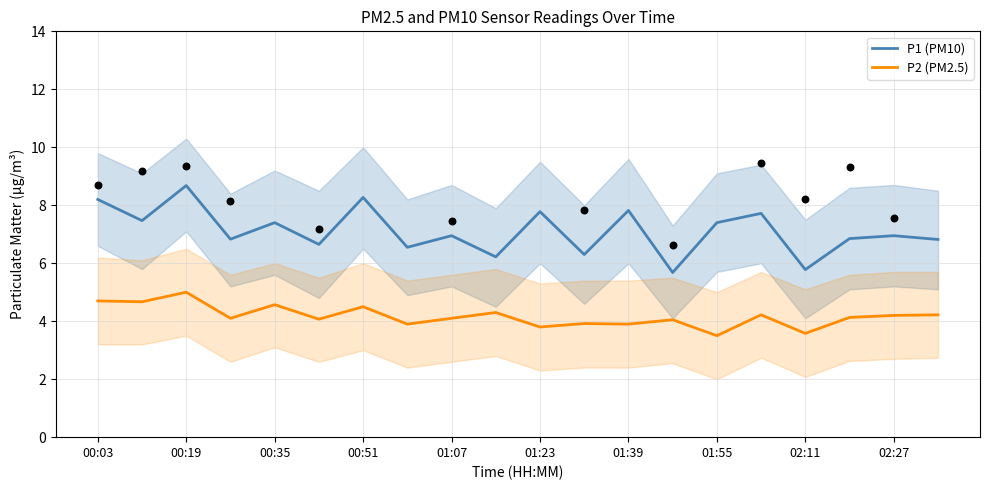

Which series reaches the minimum Y coordinate?

P2 (PM2.5)